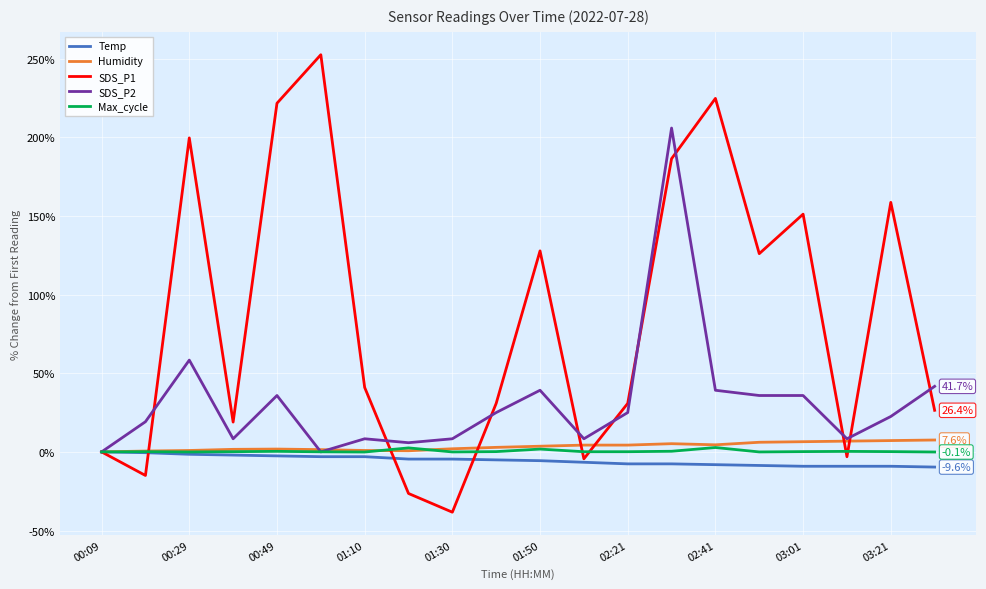

Which series has the largest total across all categories?

SDS_P1